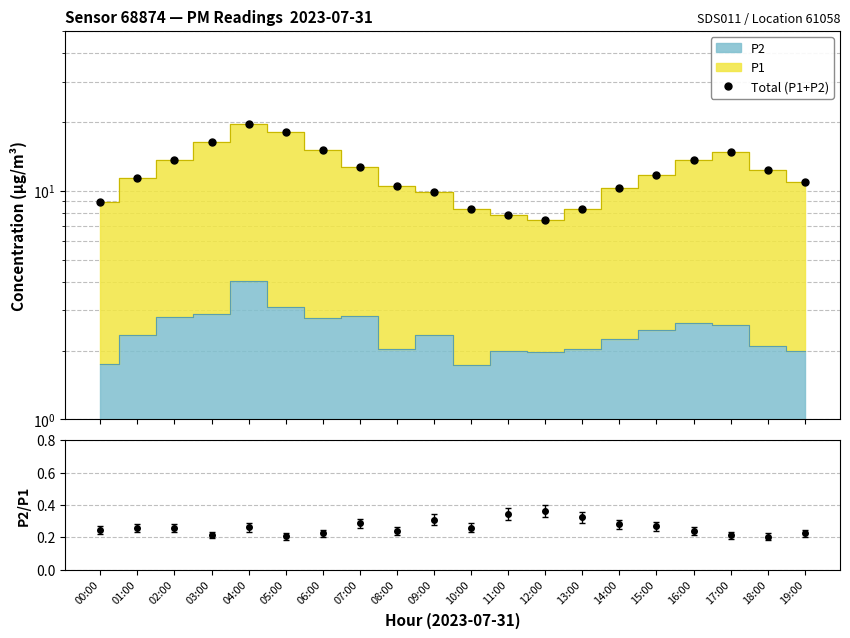

What is the approximate value of P2/P1 at 07:00?

0.3